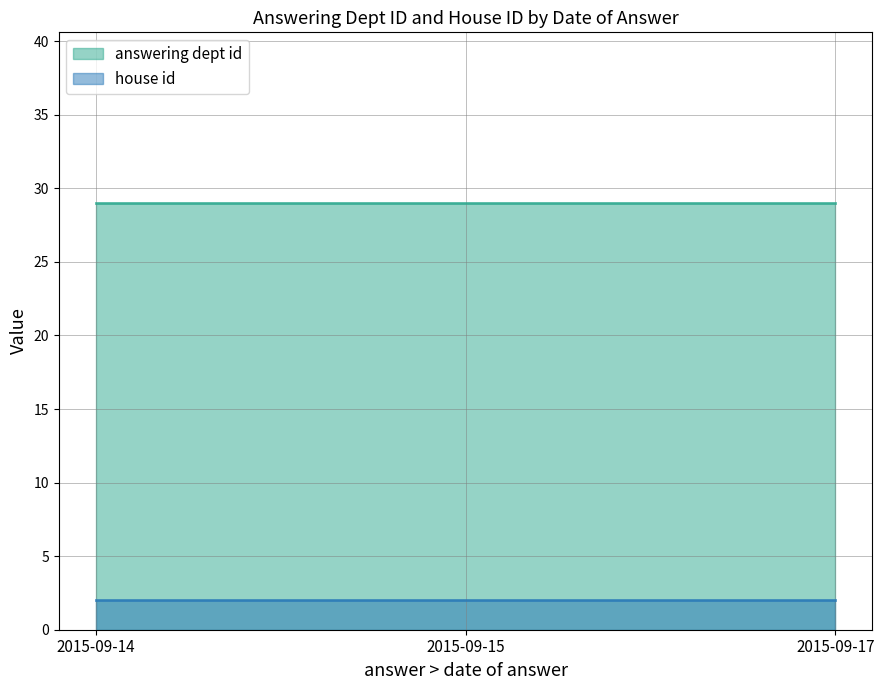

Between 2015-09-15 and 2015-09-14, which series saw the biggest shift?

answering dept id